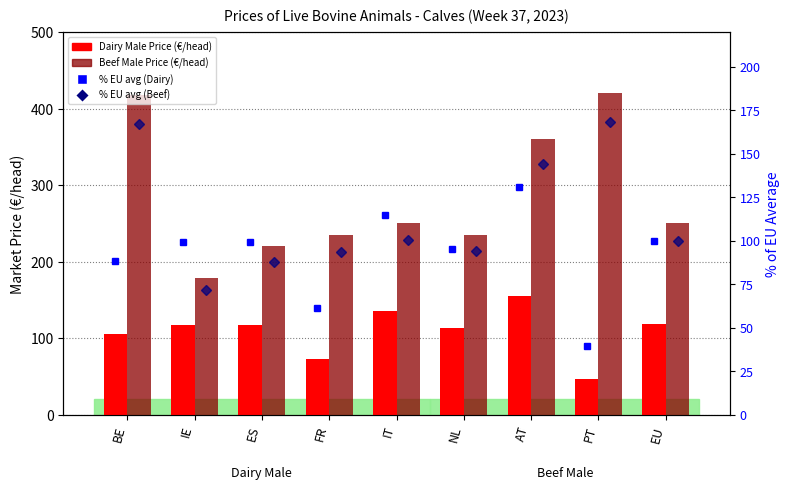

What is the difference between the % EU avg (Beef) values at IE and AT?

72.5